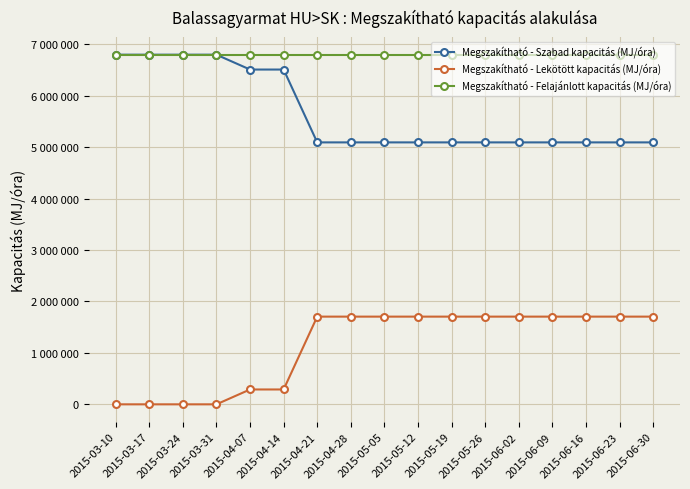

True or false: Megszakítható - Felajánlott kapacitás (MJ/óra) has a value of 11887446 at 2015-05-26.

False